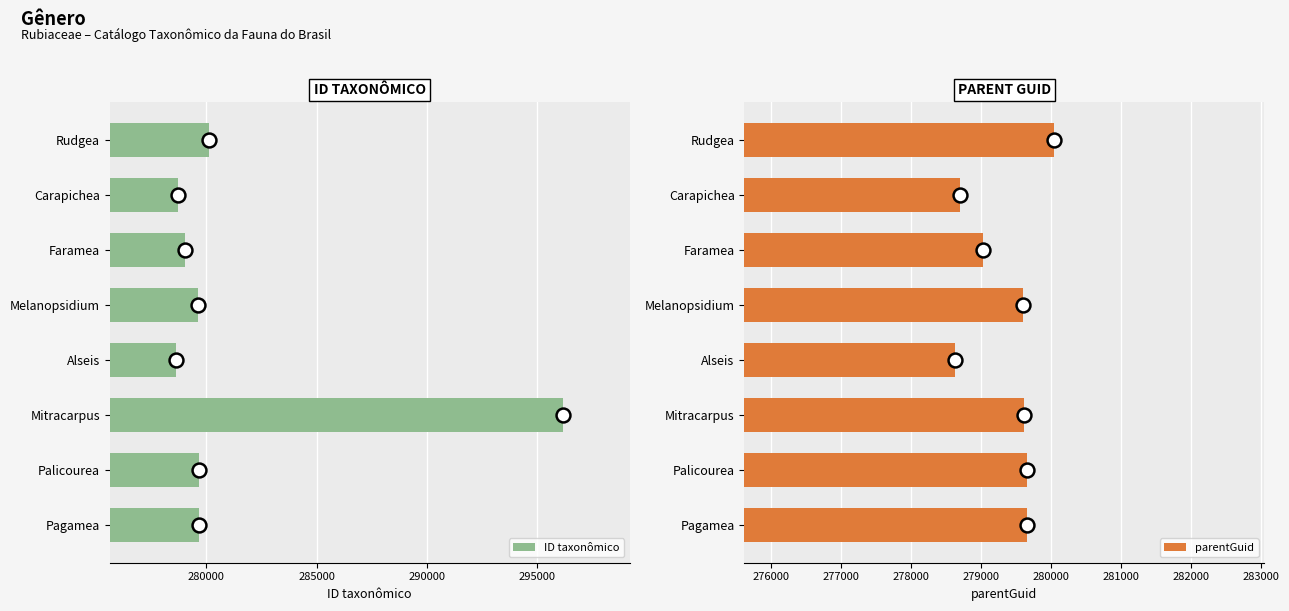

The value of parentGuid at Melanopsidium is 279606. True or false?

True